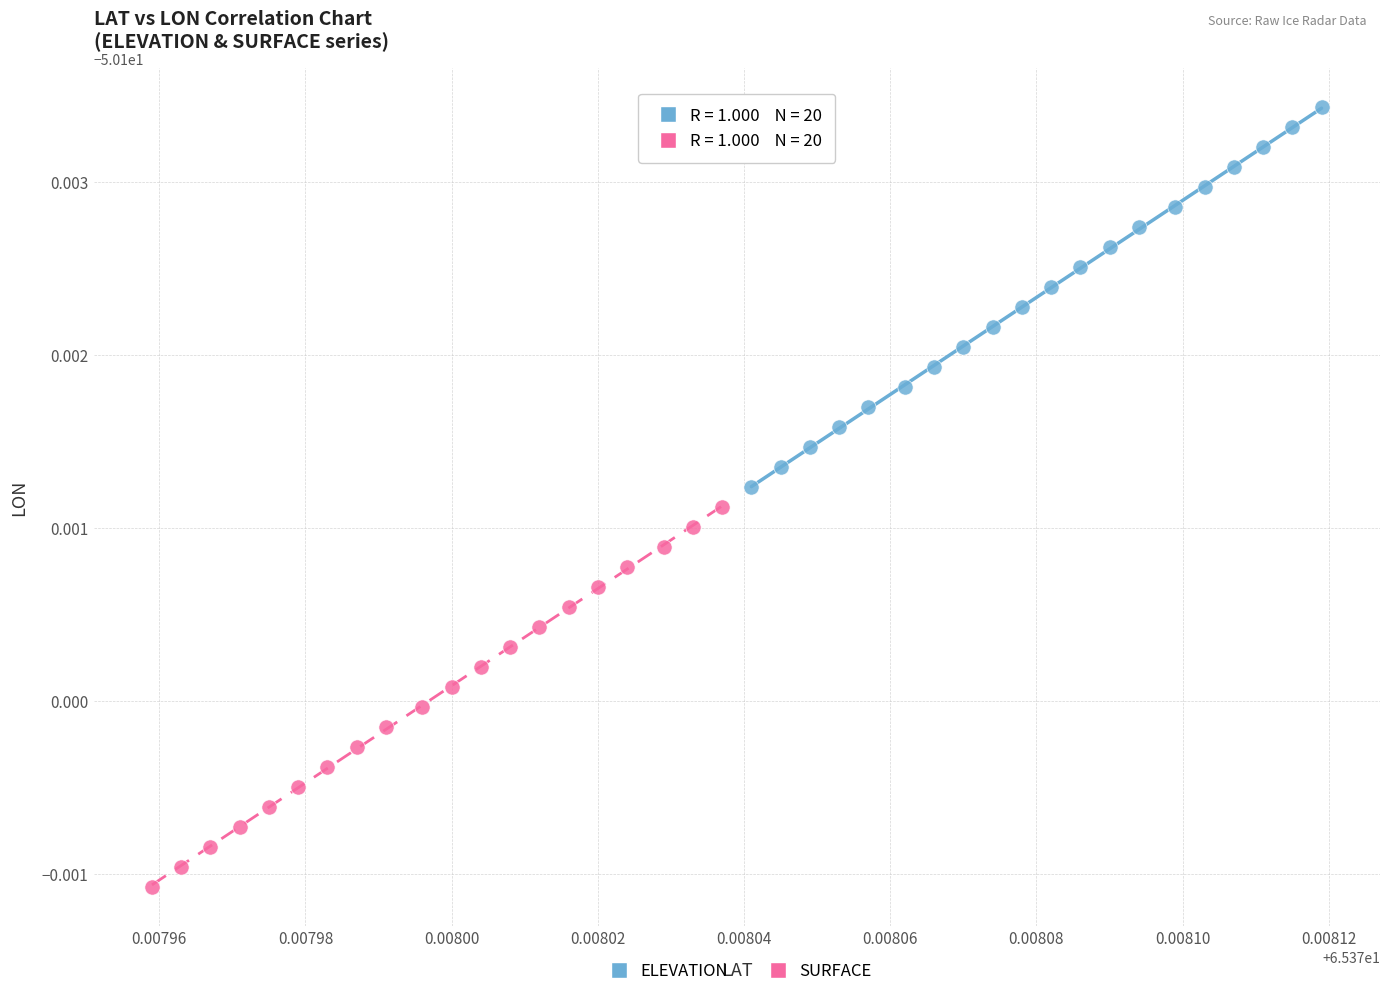

Which series contains the lowest Y value?

SURFACE